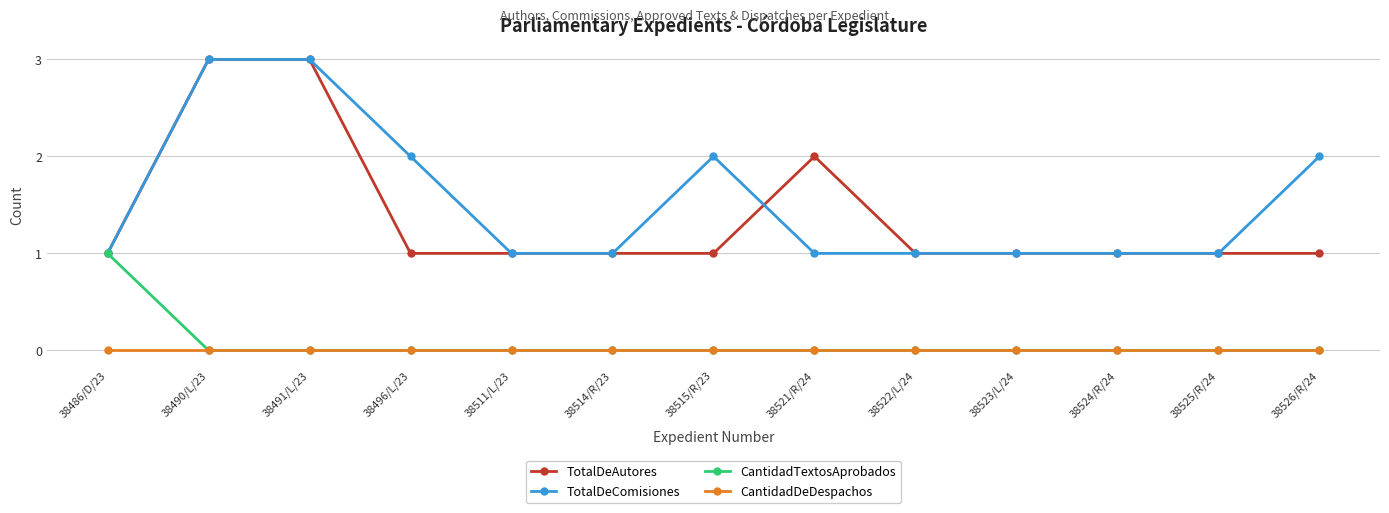

What position from the right is 38486/D/23?

13